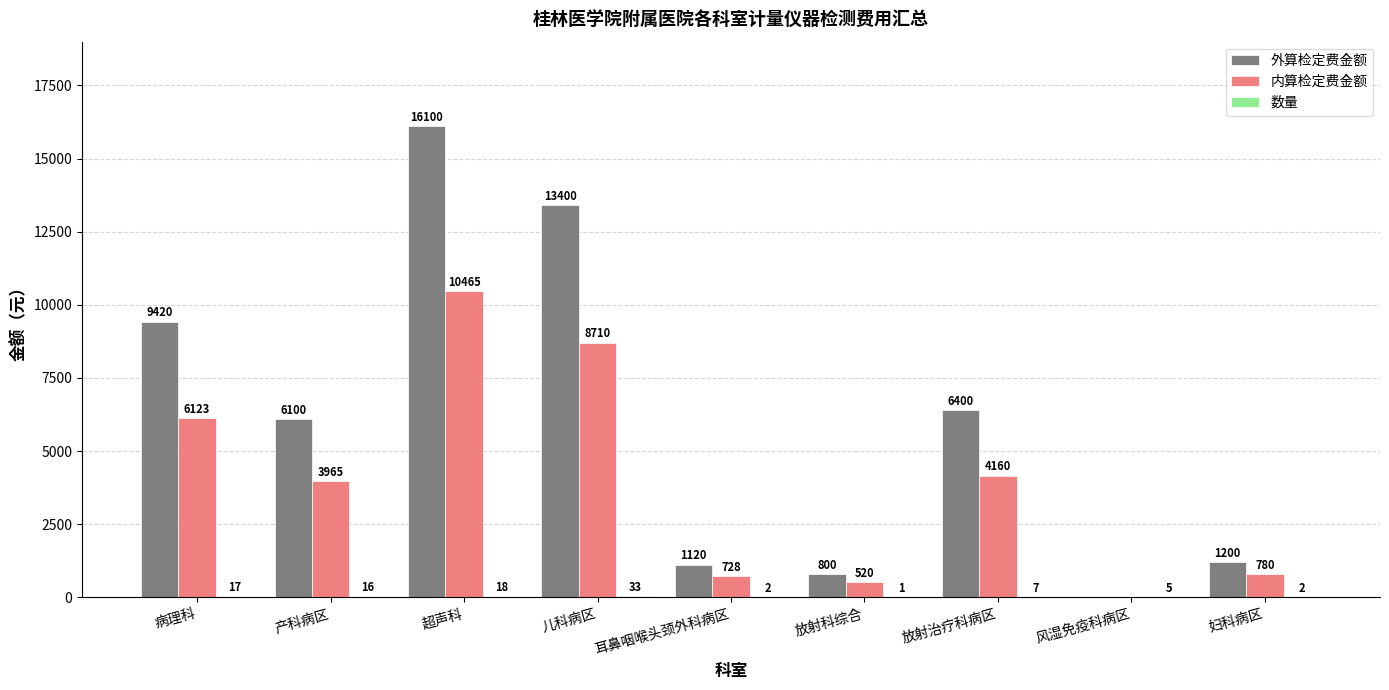

At which label is 外算检定费金额 closest to 8050?

病理科